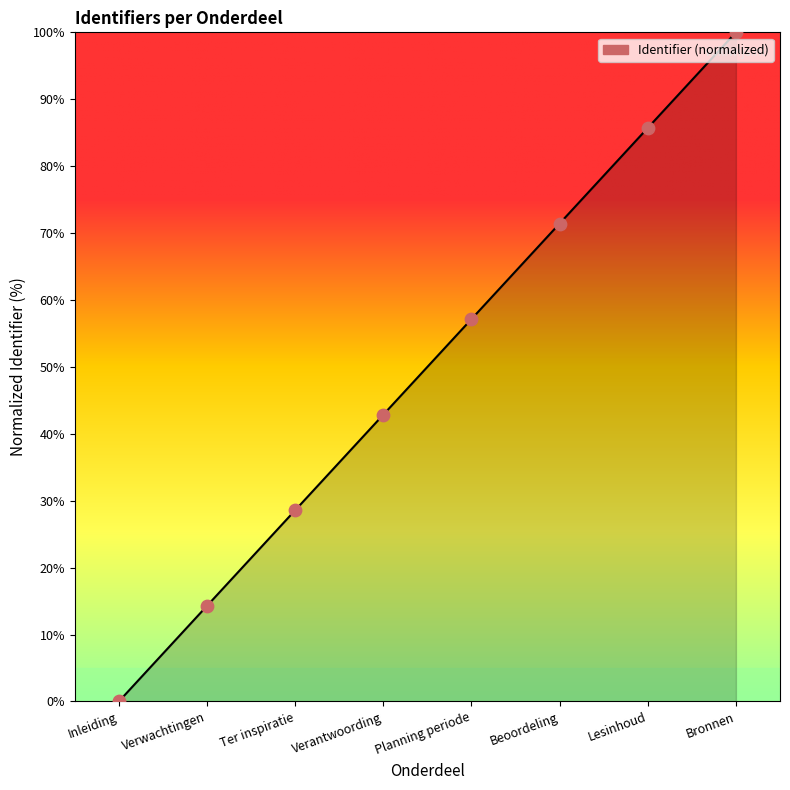

Between Planning periode and Lesinhoud, which is larger?

Lesinhoud